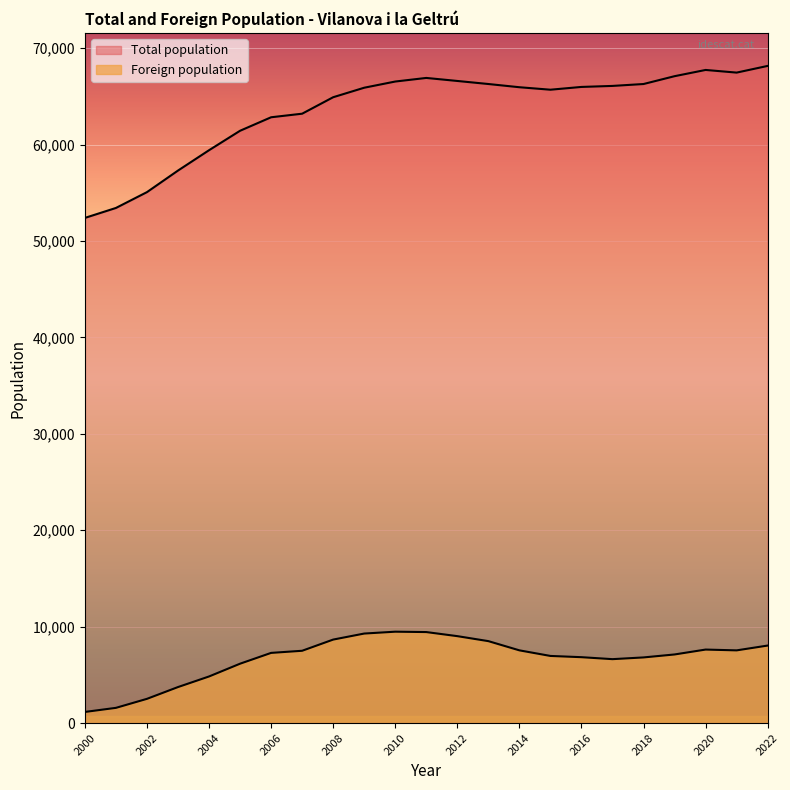

What is the lowest value of the Total population series?

52389